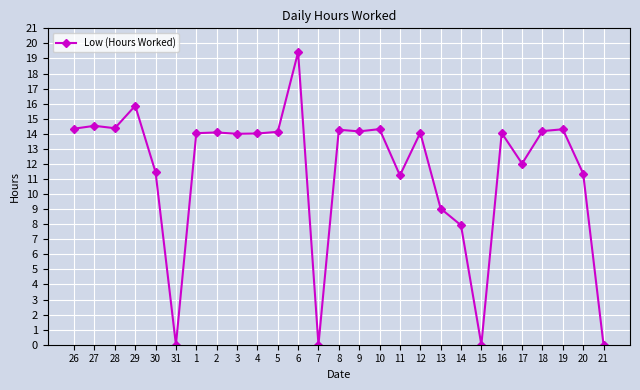

True or false: there are more than 2 points higher than both neighbors.

True